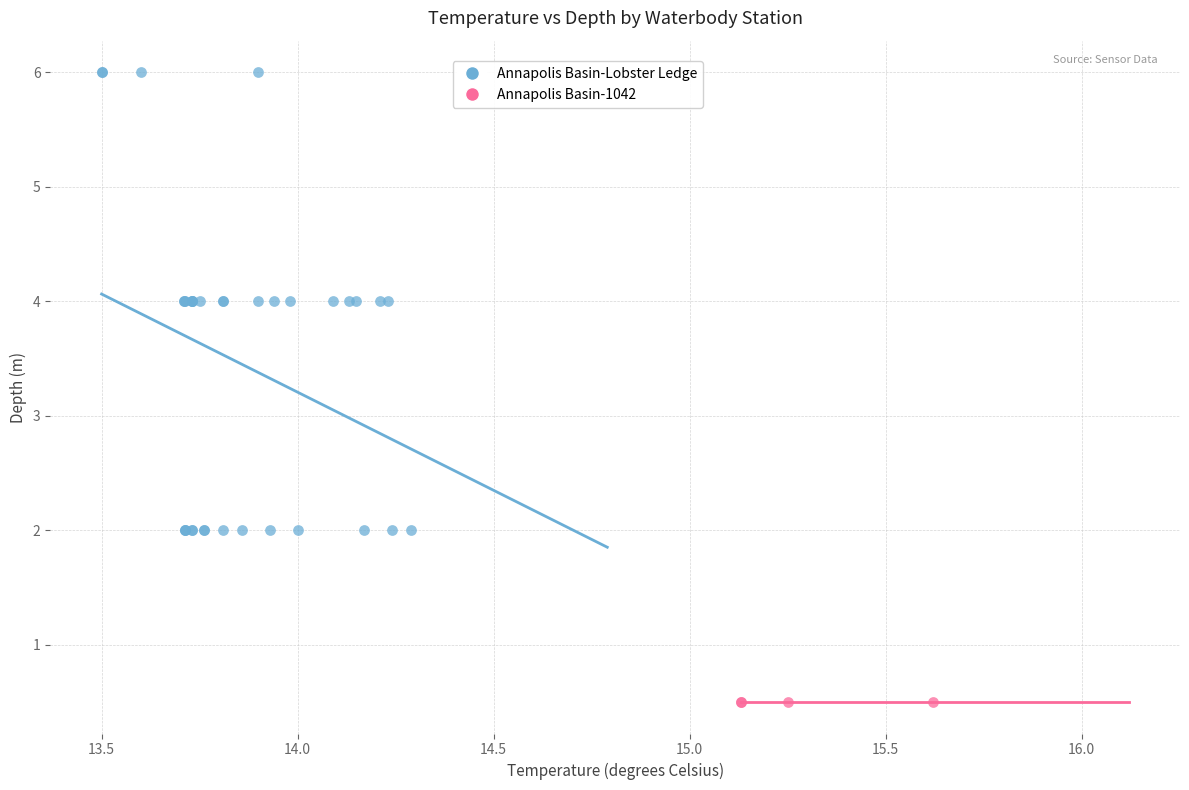

Which series reaches the maximum Y coordinate?

Annapolis Basin-Lobster Ledge